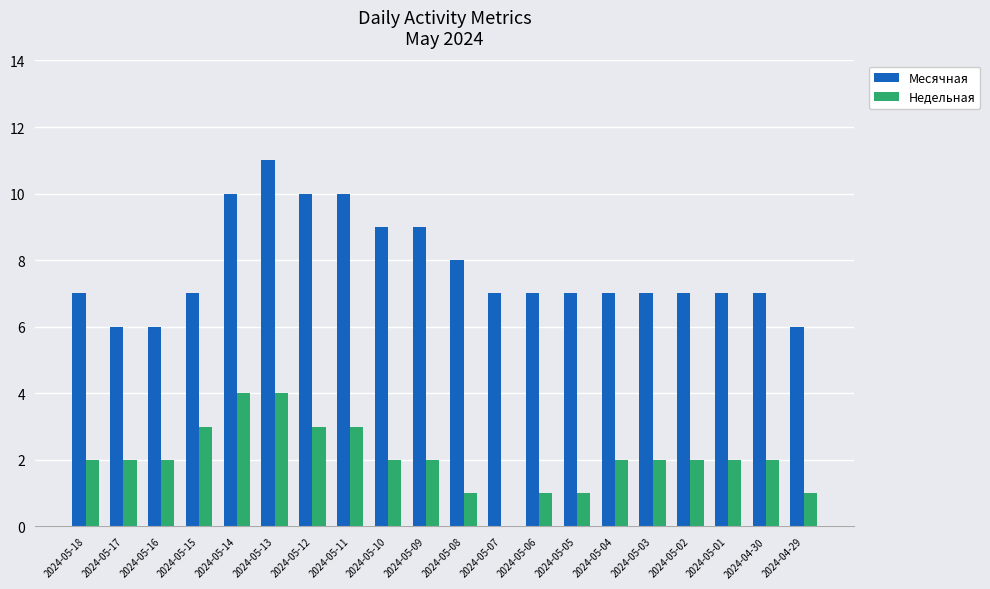

Reading left to right, transcribe all the data shown in this chart.

Месячная: 7	6	6	7	10	11	10	10	9	9	8	7	7	7	7	7	7	7	7	6
Недельная: 2	2	2	3	4	4	3	3	2	2	1	0	1	1	2	2	2	2	2	1